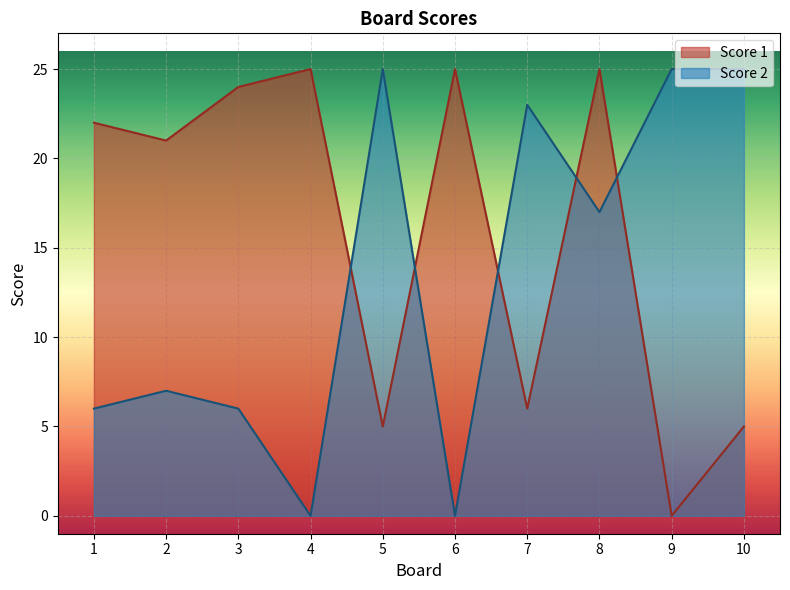

What is the difference between the maximum and minimum values in the Score 1 series?

25